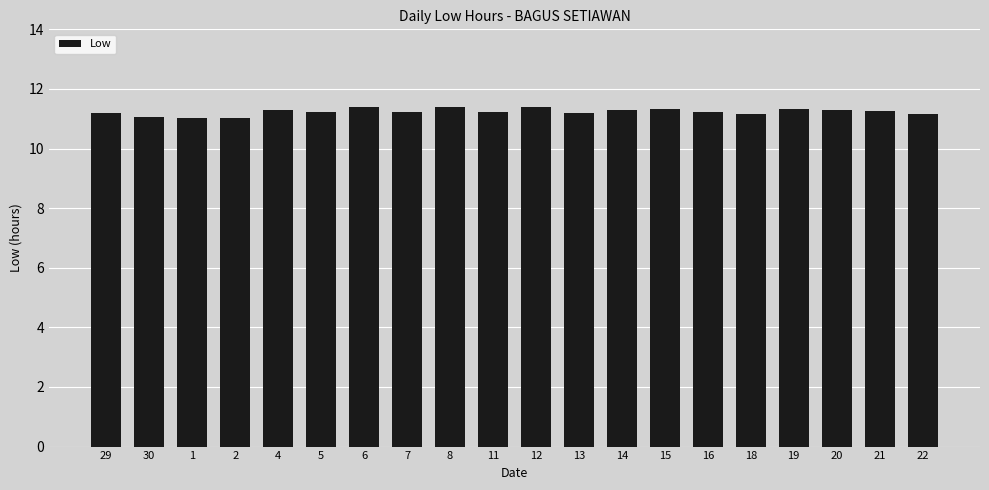

What is the difference between the maximum and minimum values?

0.4